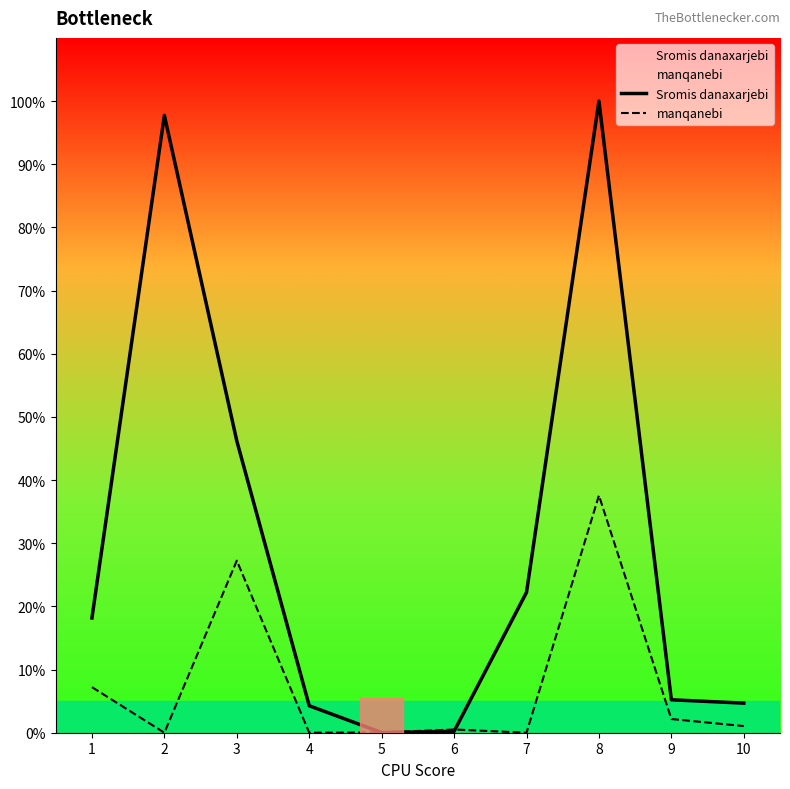

Reading left to right, what are all the values shown in this chart?

Sromis danaxarjebi: 1=18.2	2=97.7	3=46.2	4=4.3	5=0.0	6=0.2	7=22.2	8=100.0	9=5.2	10=4.7
manqanebi: 1=7.2	2=0.0	3=27.2	4=0.0	5=0.0	6=0.5	7=0.0	8=37.6	9=2.2	10=1.1